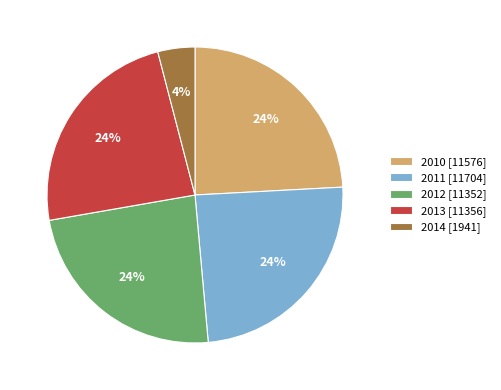

Is 2011 the majority of the pie?

No